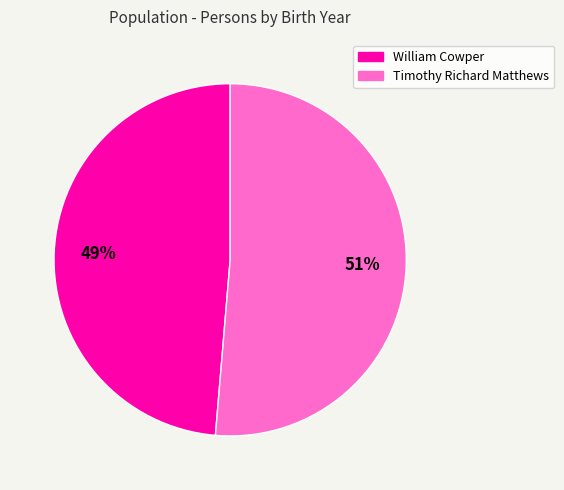

Which slice is the smallest?

William Cowper